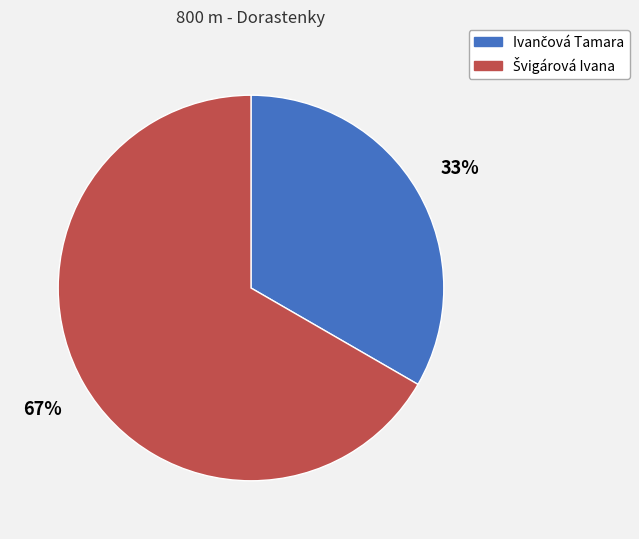

To the nearest percent, what is the average slice percentage?

50%